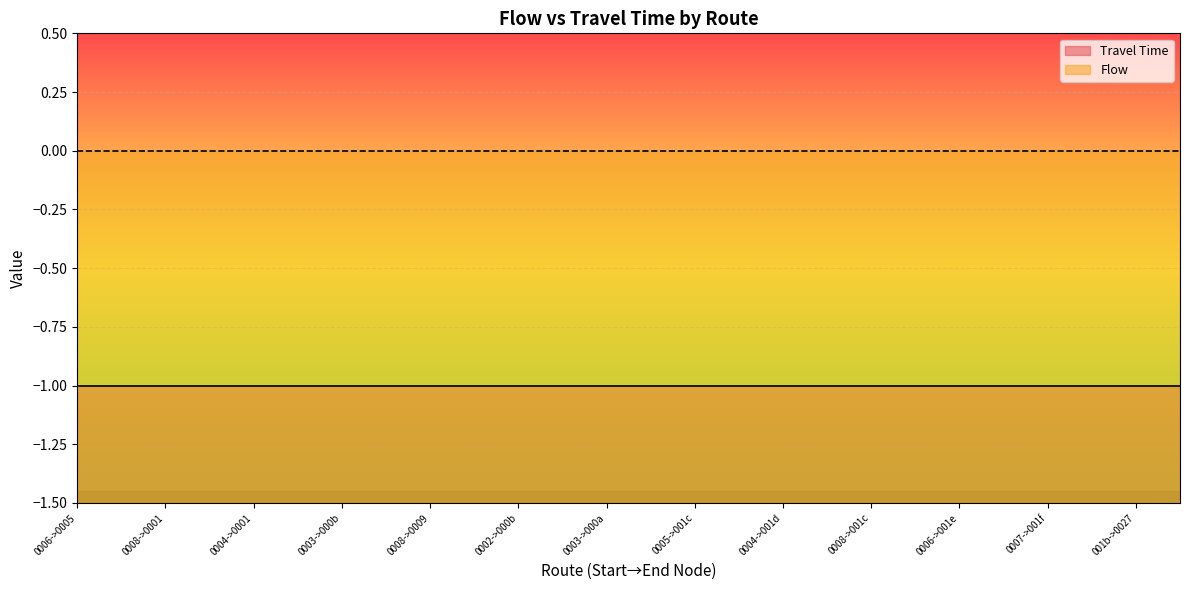

True or false: Flow has more than 1 points higher than both neighbors.

False